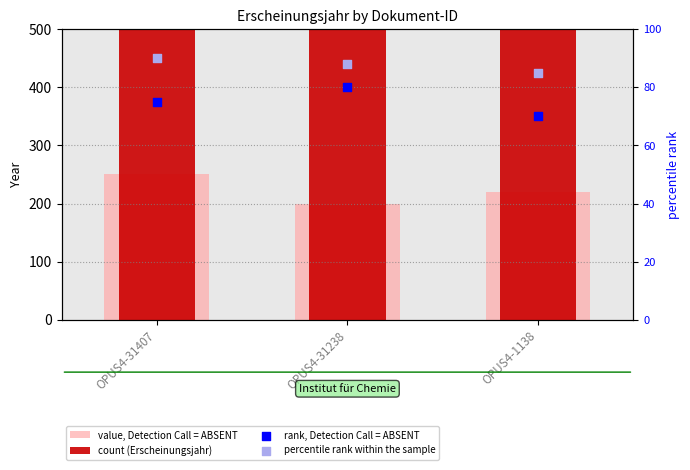

At which category is the sum across all series the highest?

OPUS4-31407